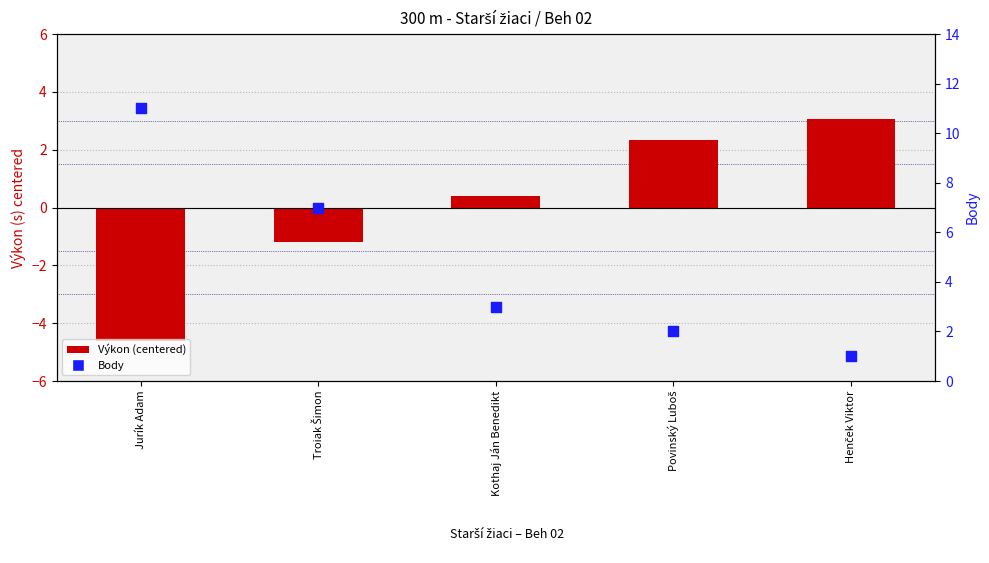

Which series contains the highest Y value?

Body